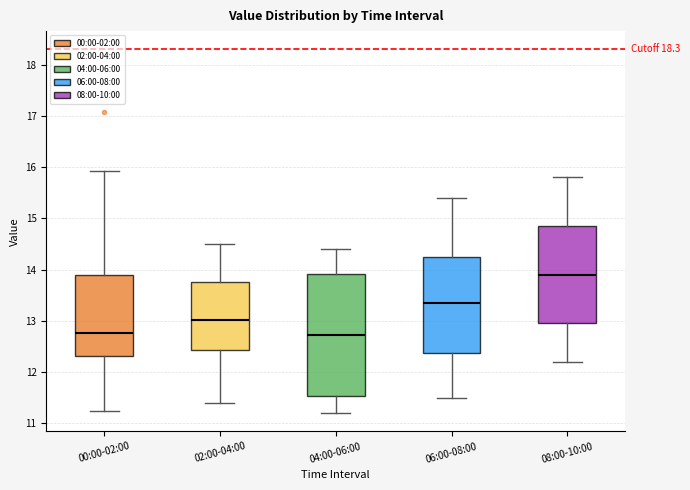

Which box has the highest median line?

08:00-10:00